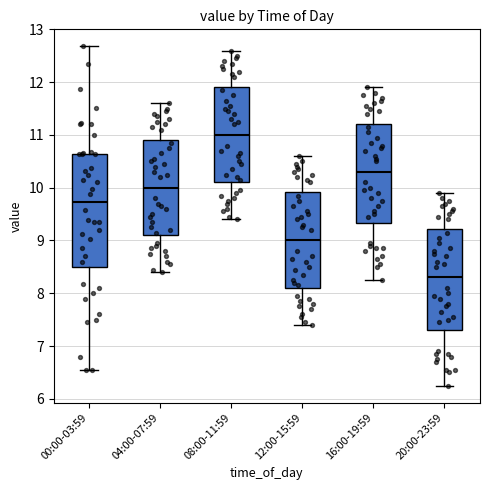

Reading left to right, transcribe this box plot: for each box, give where its median line is, the range the box spans, and where its two whiskers end, as read against the y-axis. The values are not printed on the chart, so give them approximately, as read against the axis.

00:00-03:59: median 9.7, box 8.5 to 10.6, whiskers 6.6 to 12.7
04:00-07:59: median 10.0, box 9.1 to 10.9, whiskers 8.4 to 11.6
08:00-11:59: median 11.0, box 10.1 to 11.9, whiskers 9.4 to 12.6
12:00-15:59: median 9.0, box 8.1 to 9.9, whiskers 7.4 to 10.6
16:00-19:59: median 10.3, box 9.3 to 11.2, whiskers 8.3 to 11.9
20:00-23:59: median 8.3, box 7.3 to 9.2, whiskers 6.3 to 9.9